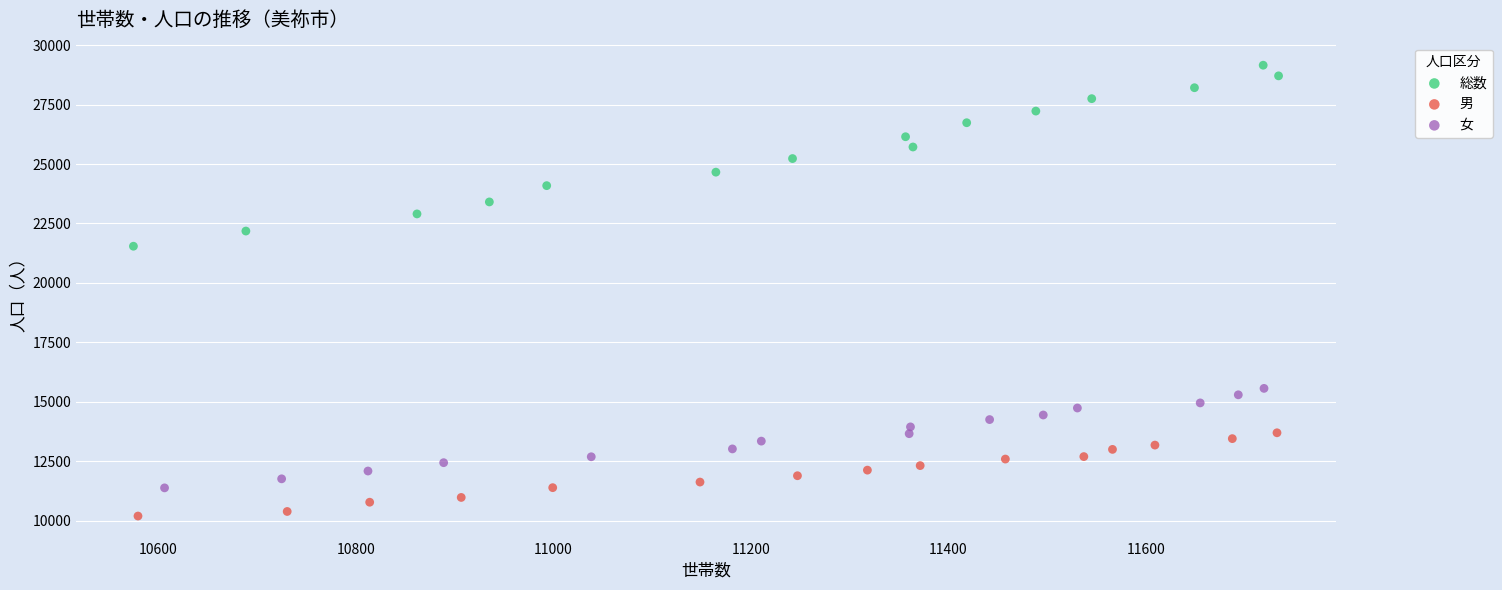

Which series contains the lowest Y value?

男